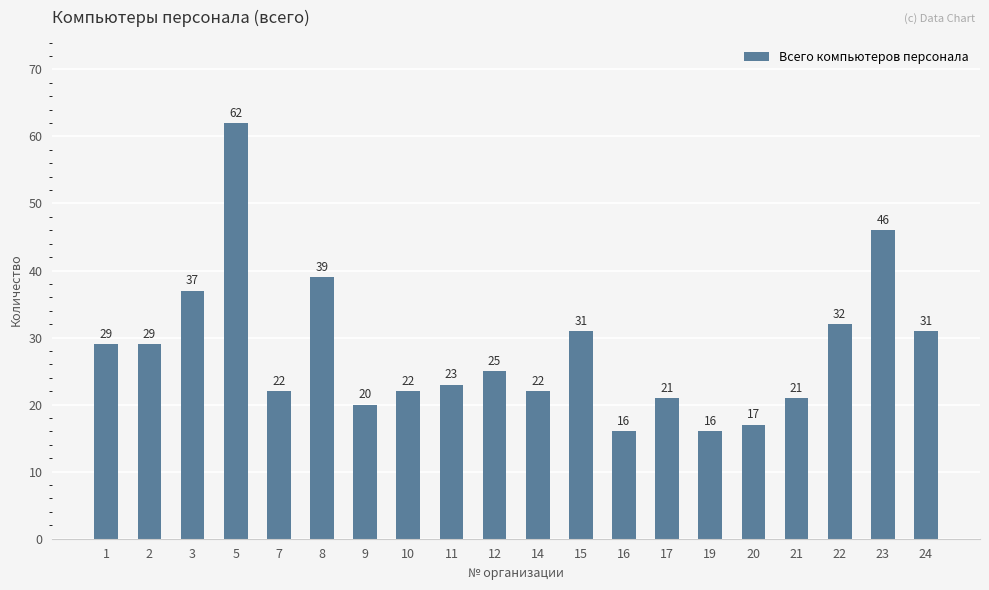

How many distinct data groups are displayed?

1